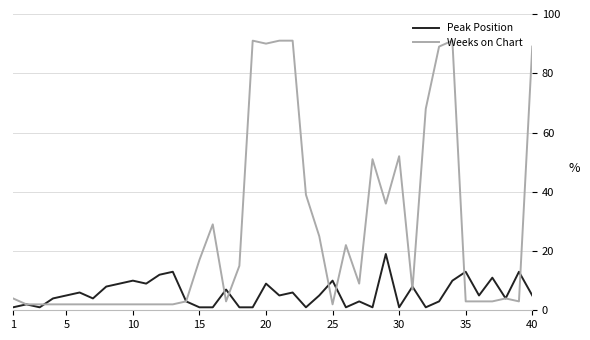

What are all the series names shown in the legend?

Peak Position, Weeks on Chart